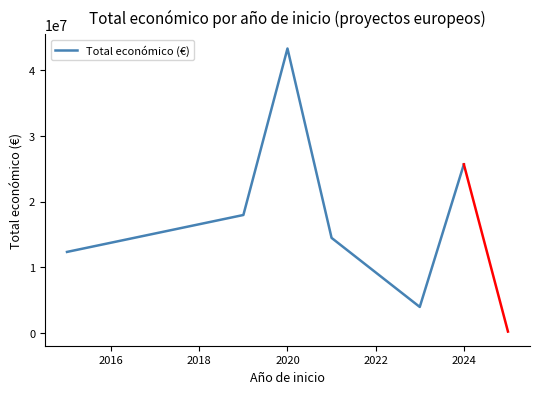

How many lines are shown in the chart?

1